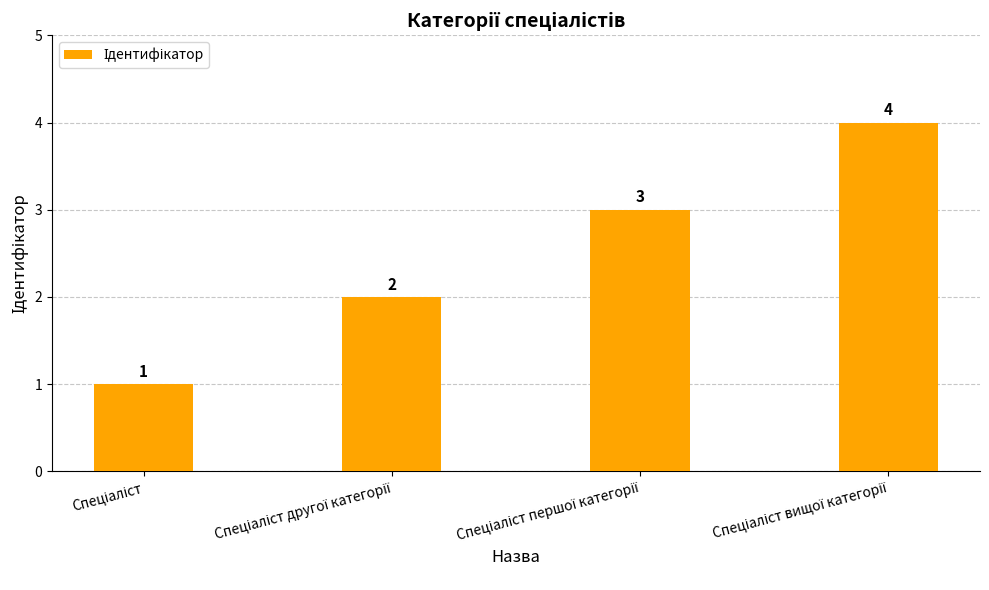

What is the value of the 2nd bar from the left?

2